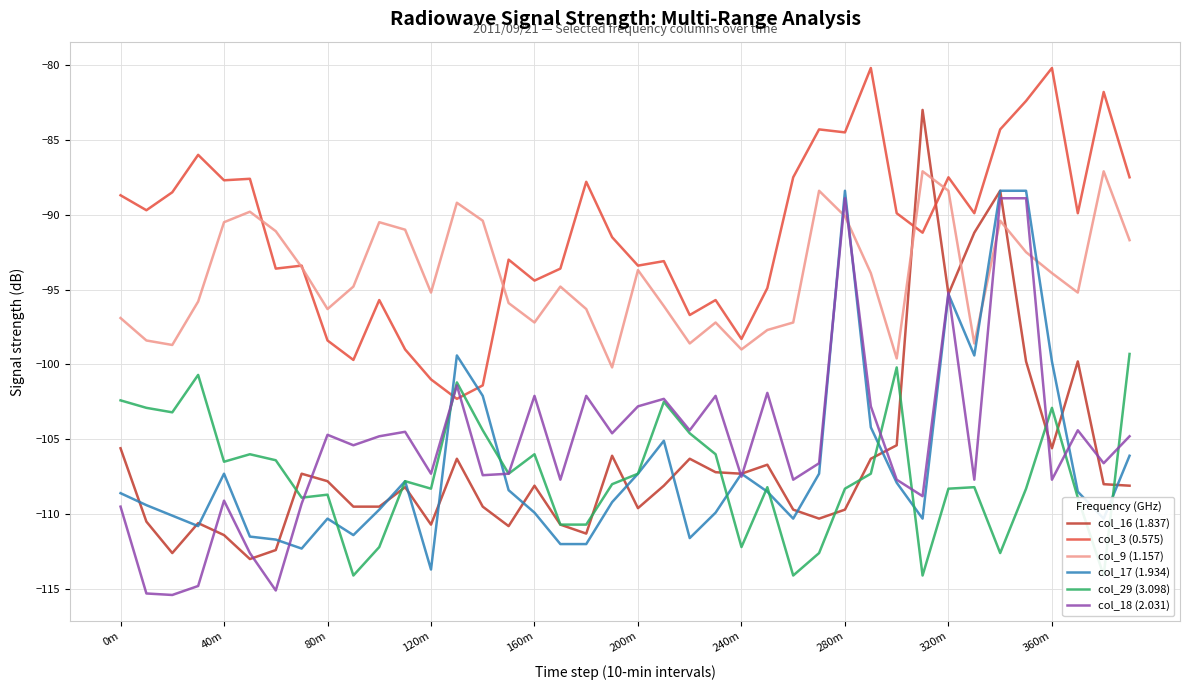

What is the sum of all col_16 (1.837) values?

-4257.7